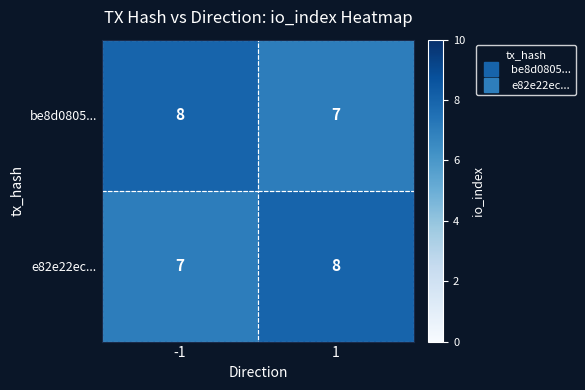

How many data points does each series have?

2